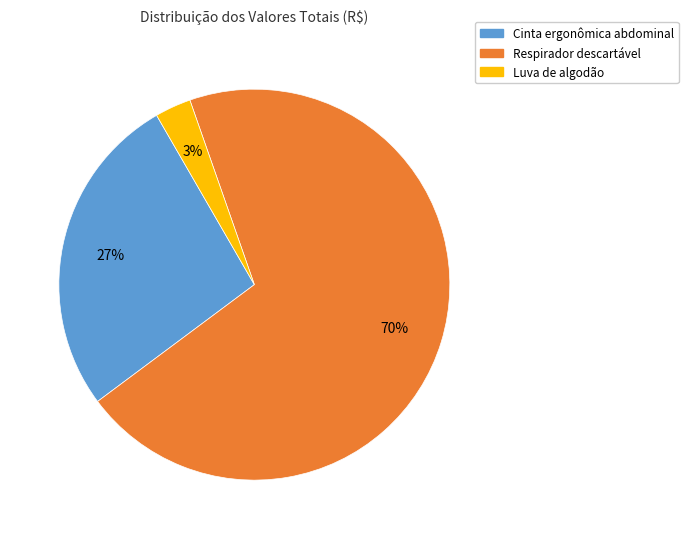

To the nearest percent, what is the difference between the largest and smallest slice percentages?

67%